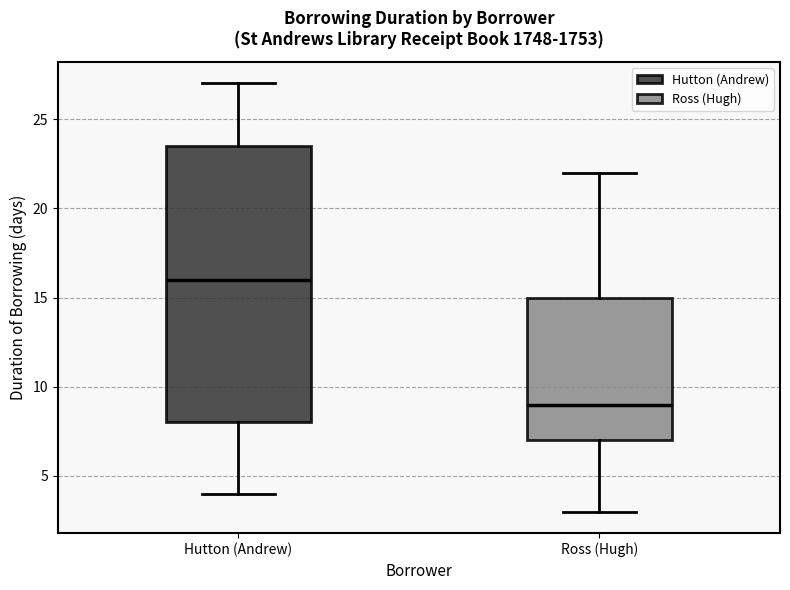

Which box is the tallest, from its lower edge to its upper edge?

Hutton (Andrew)